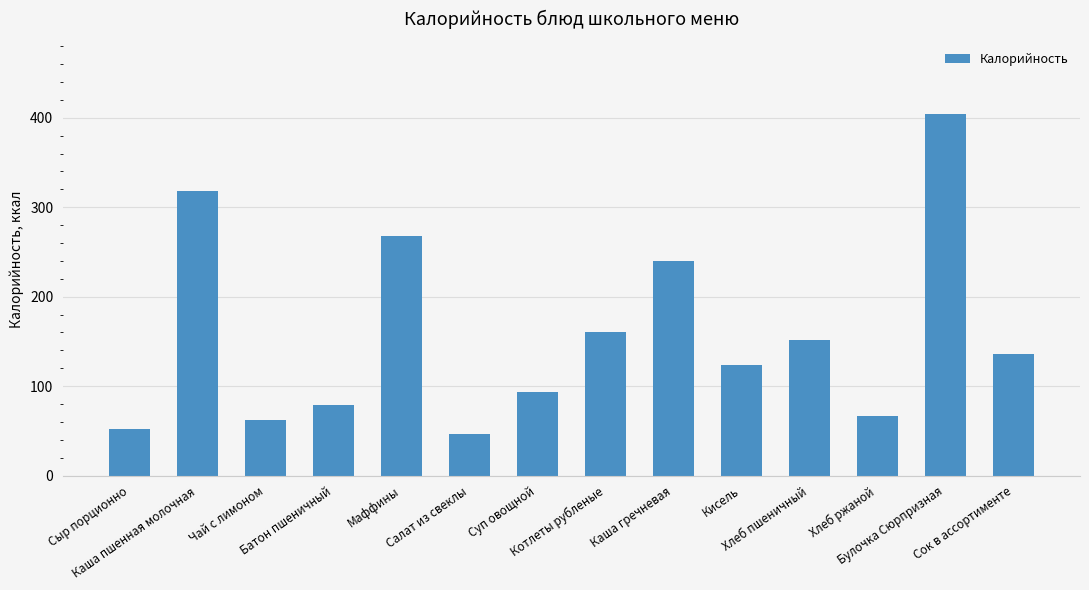

What is the difference between the second highest and minimum values?

272